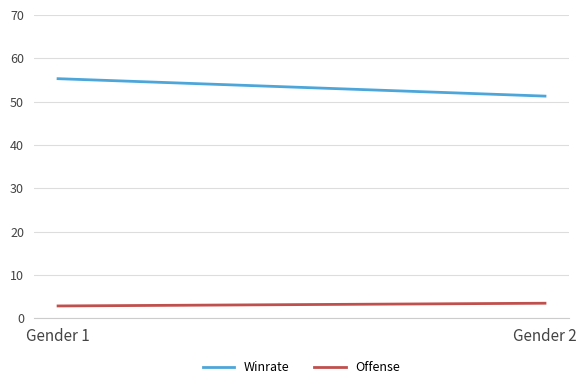

Reading left to right, list all the values displayed in this chart.

Winrate: Gender 1=55.3	Gender 2=51.3
Offense: Gender 1=2.9	Gender 2=3.5